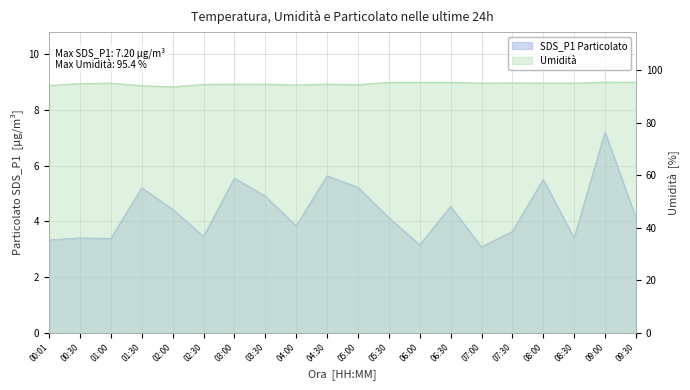

Which category has the highest value in the Humidity series?

09:00